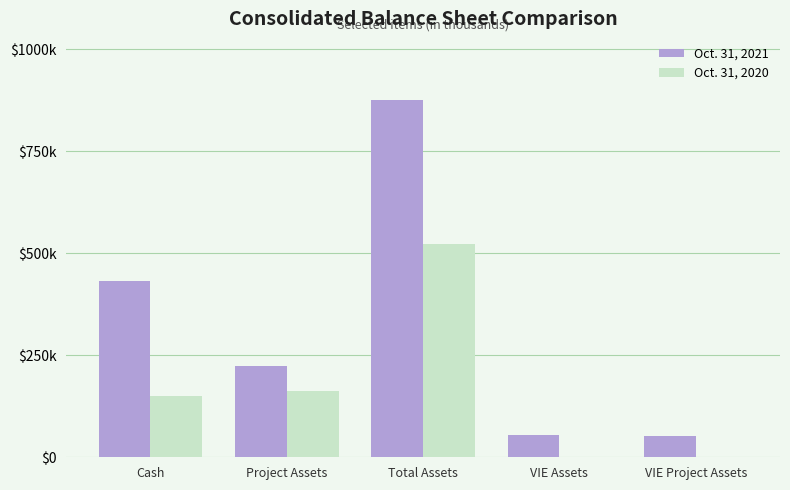

Which series has the largest total across all categories?

Oct. 31, 2021